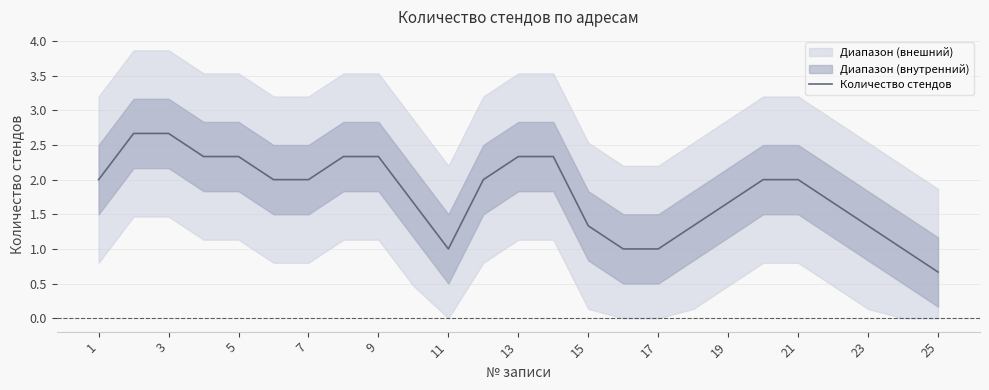

True or false: Количество стендов has a value of 2.3 at 9.

True